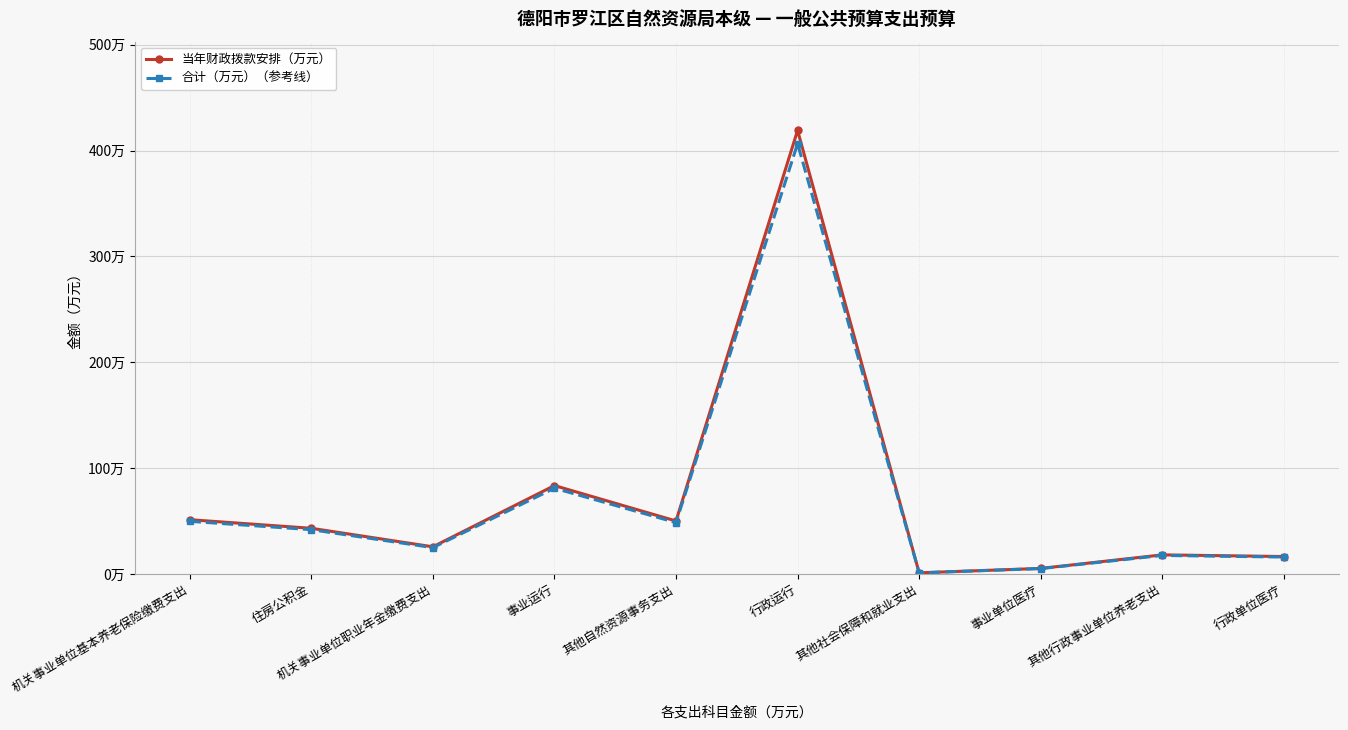

In 当年财政拨款安排（万元）, how many points are higher than both neighbors (excluding endpoints)?

3